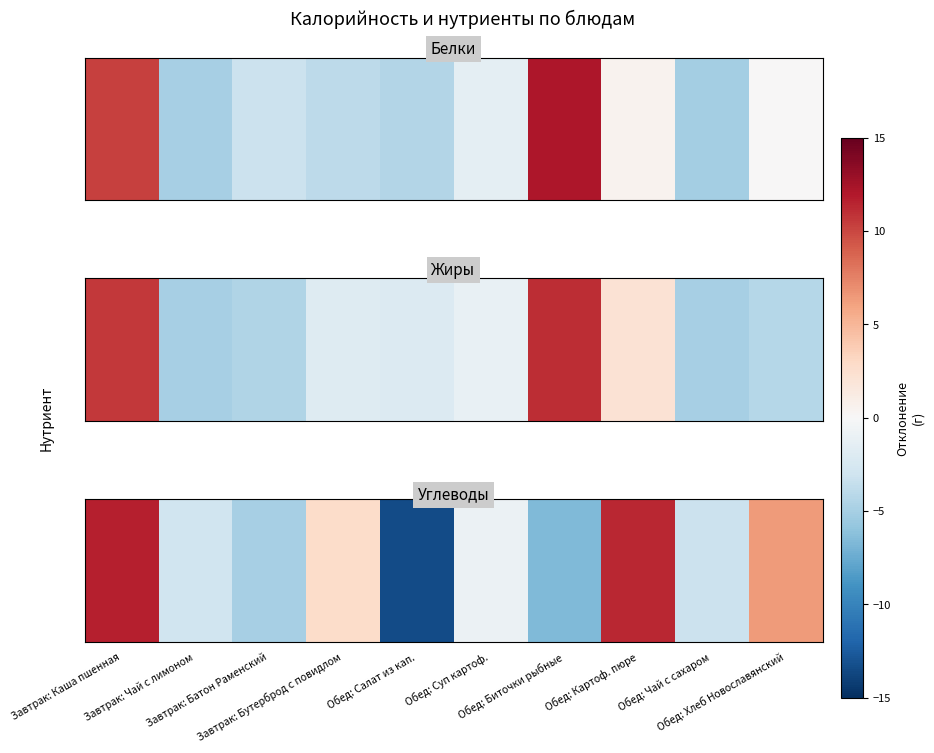

Where does the data first go above 0?

Завтрак: Каша пшенная